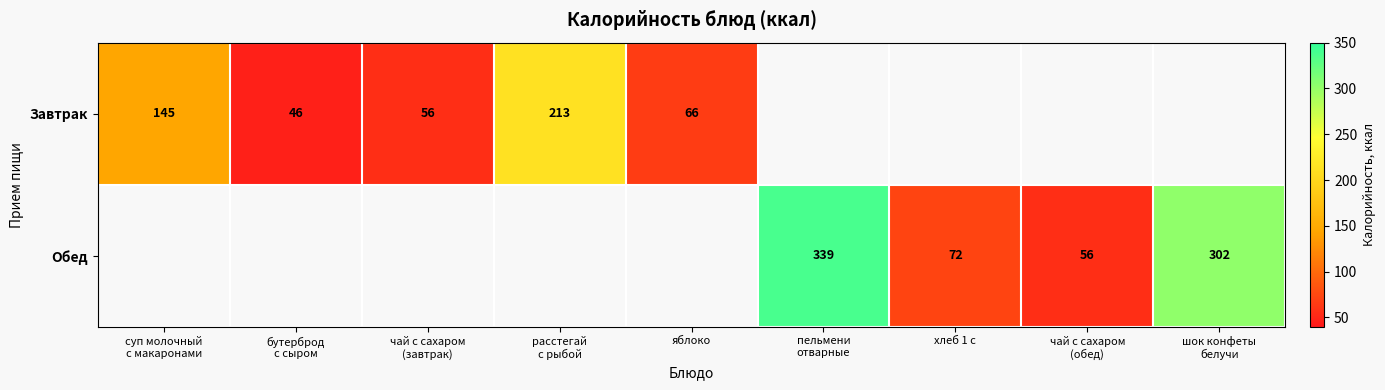

The value of Обед at хлеб 1 с is 30. True or false?

False